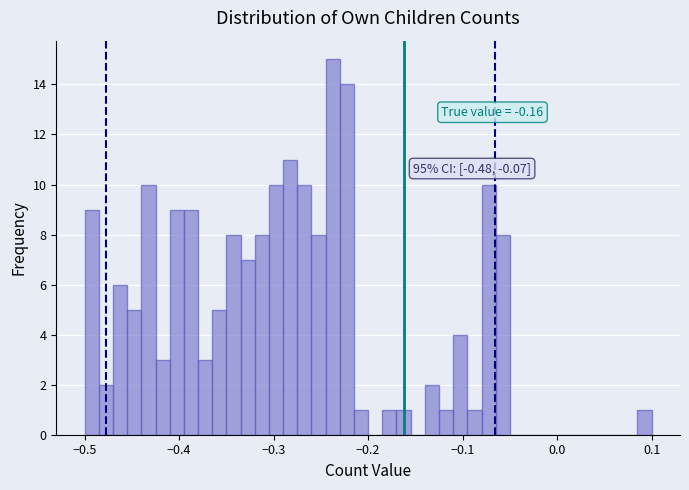

Around what value on the x-axis is the tallest bar? Give the approximate position of its centre, as read against the axis.

-0.24